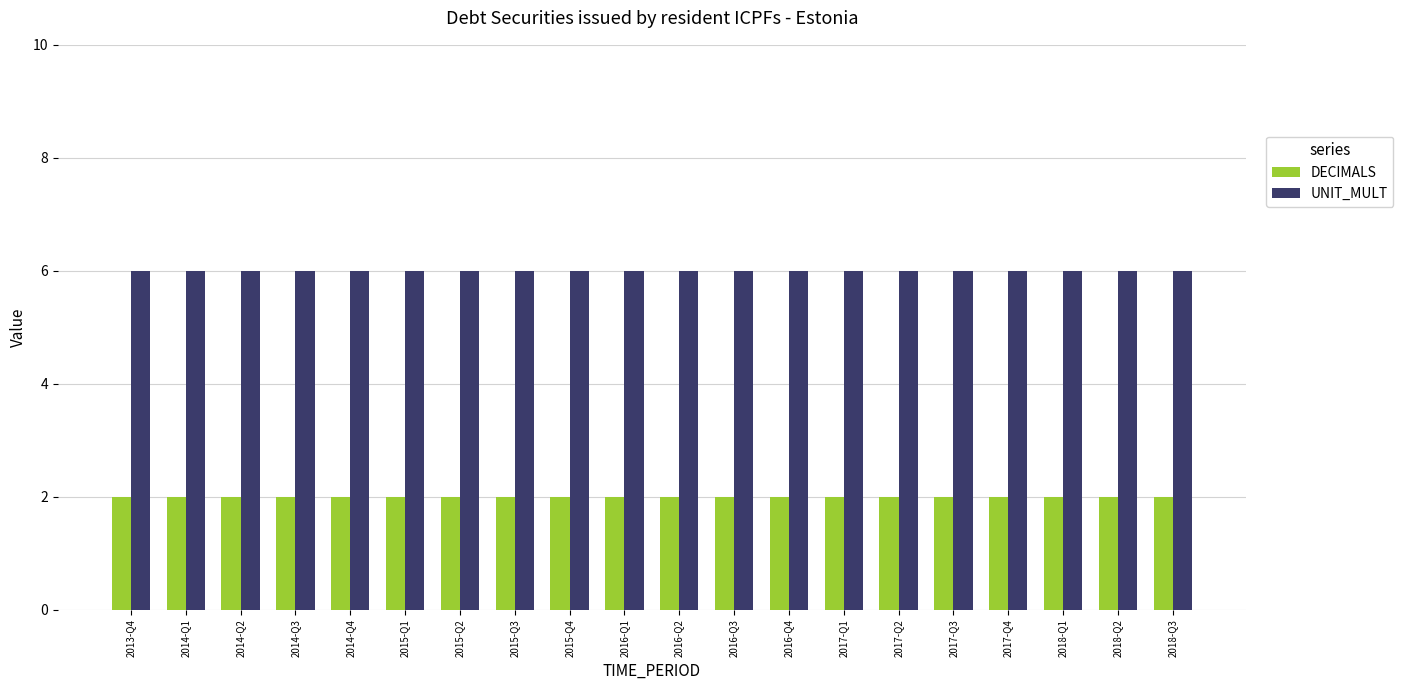

Is the value of UNIT_MULT at 2016-Q3 greater than the value of DECIMALS at 2016-Q2?

Yes